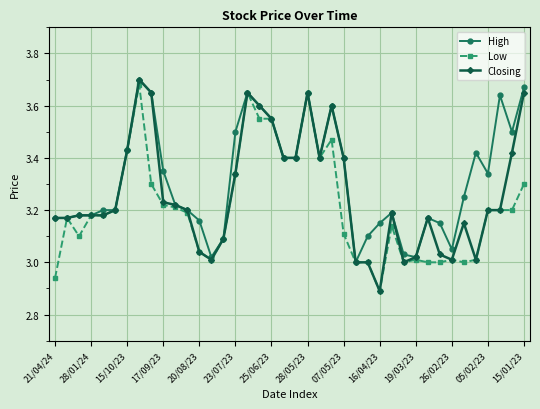

True or false: Low has more than 1 points higher than both neighbors.

True